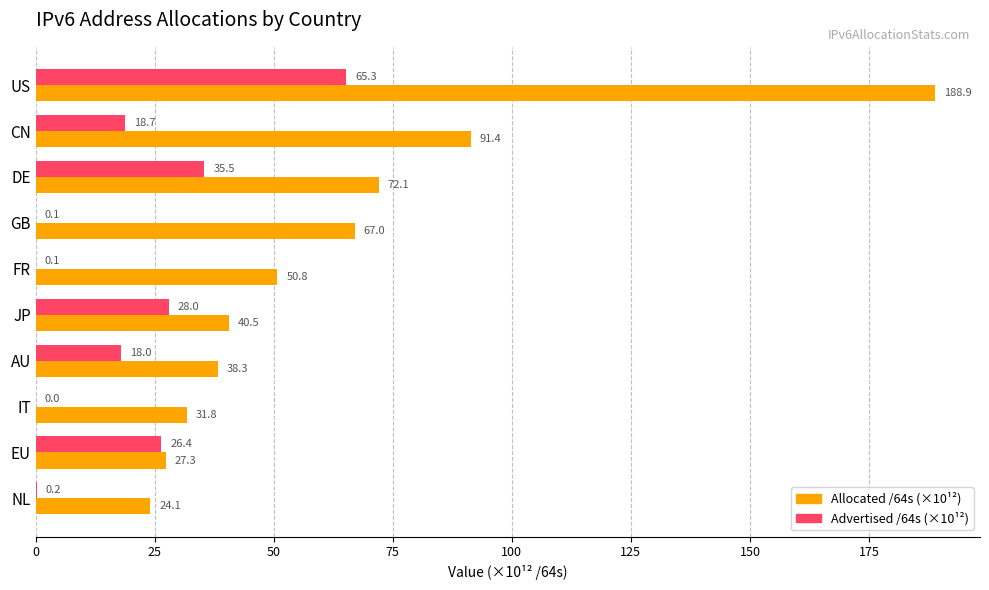

At which label is Allocated /64s (×10¹²) closest to 106?

CN